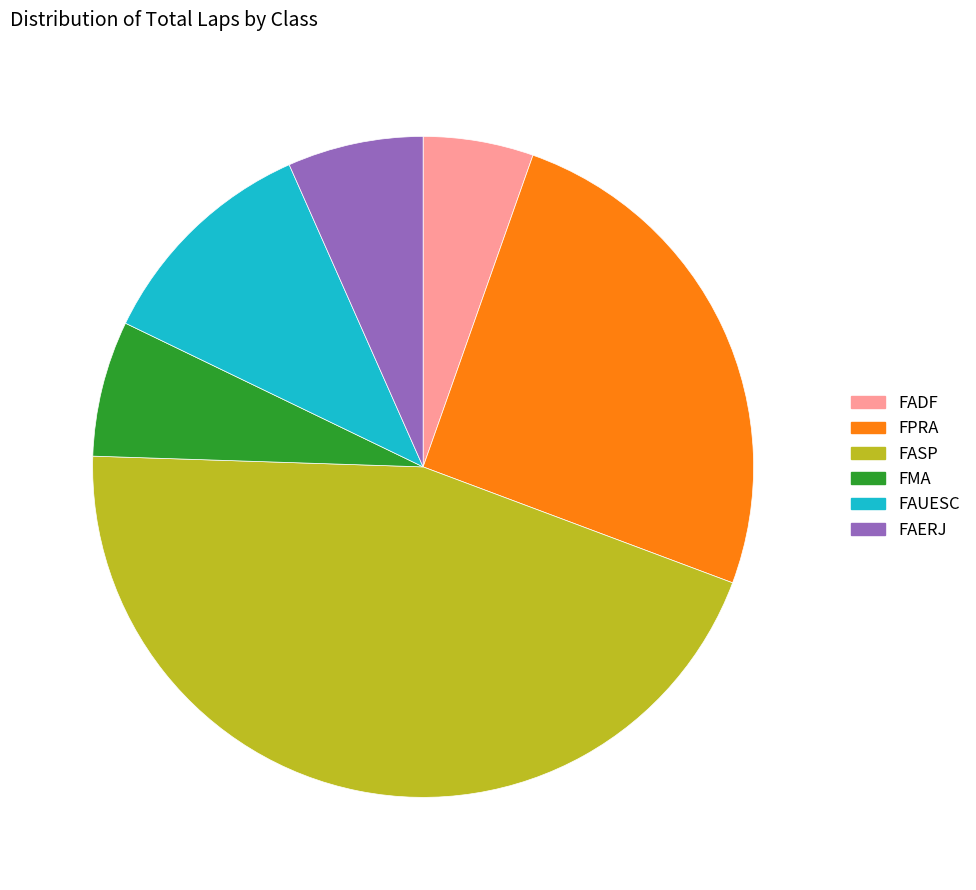

Do FMA and FAUESC together represent more than half of the pie?

No